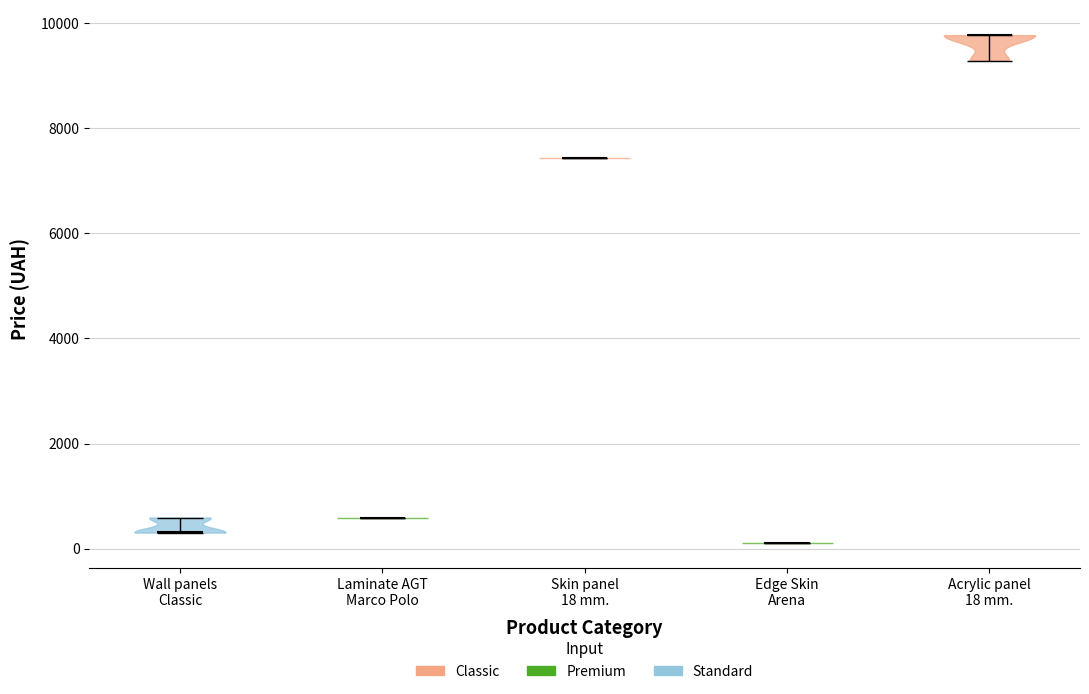

What is the lowest point the violin for Skin panel 18 mm. reaches on the y-axis? The values are not printed on the chart, so give them approximately, as read against the axis.

7400